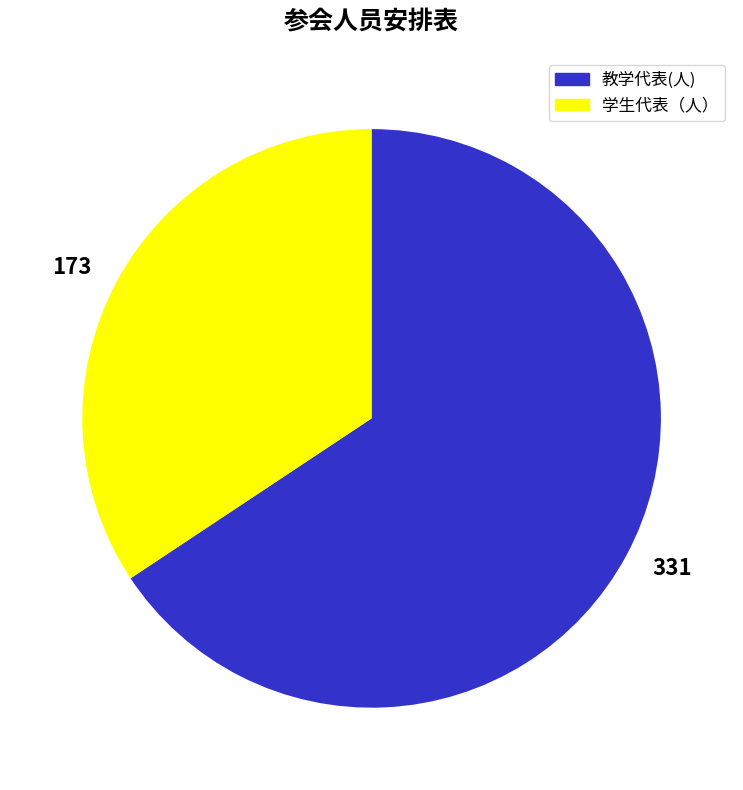

What is the largest slice in the pie chart?

教学代表(人)